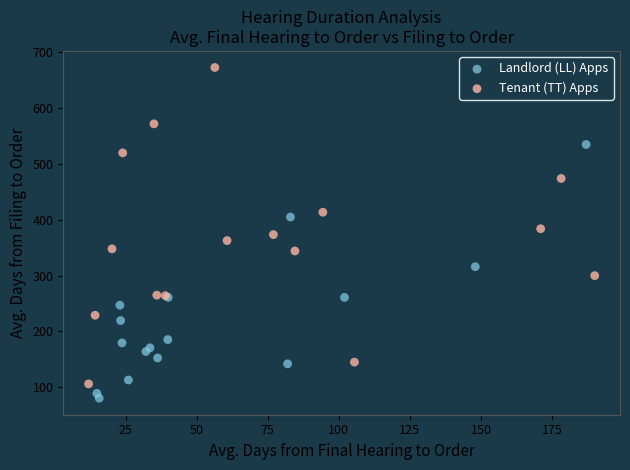

Which series contains the highest Y value?

Tenant (TT) Apps